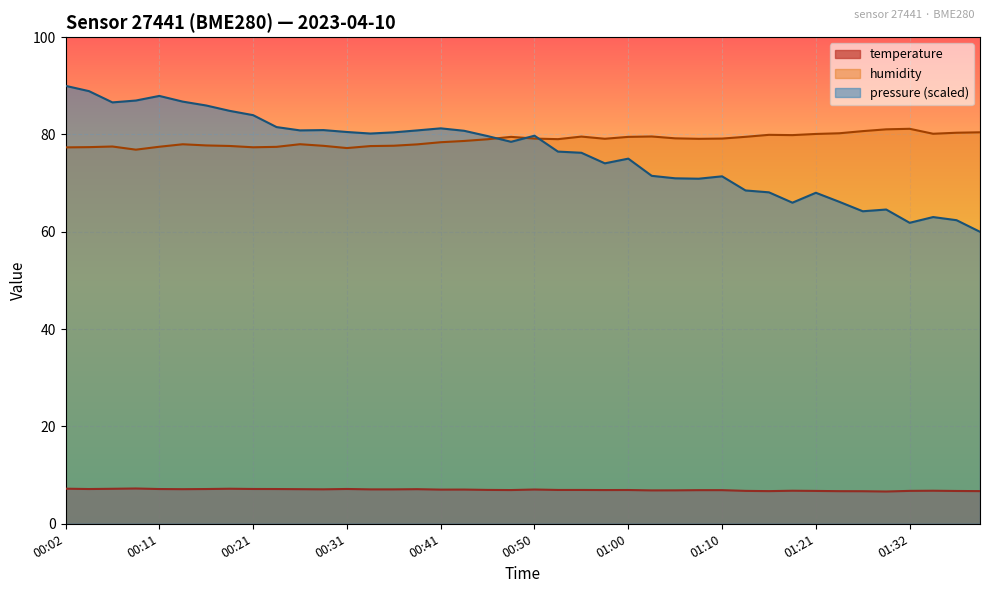

What are all the series names shown in the legend?

temperature, humidity, pressure (scaled)